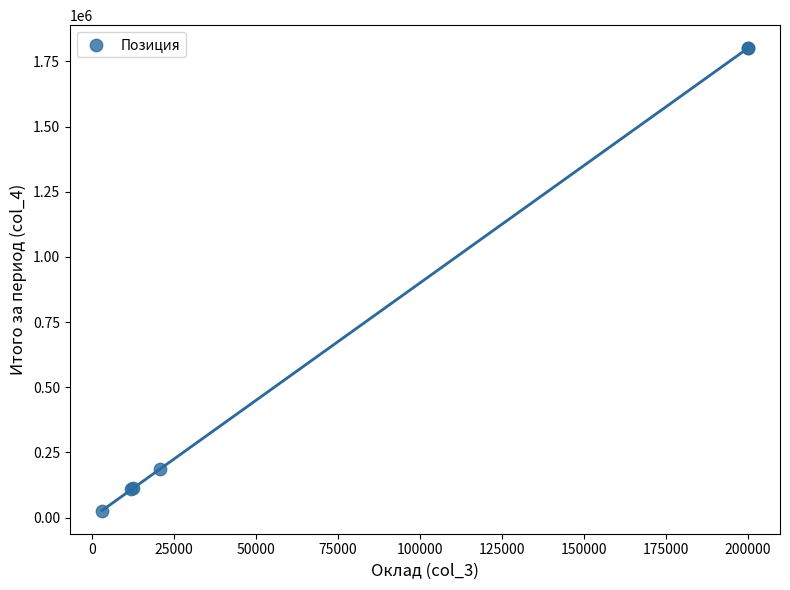

What Y value in the scatter plot is closest to 913500?

187560